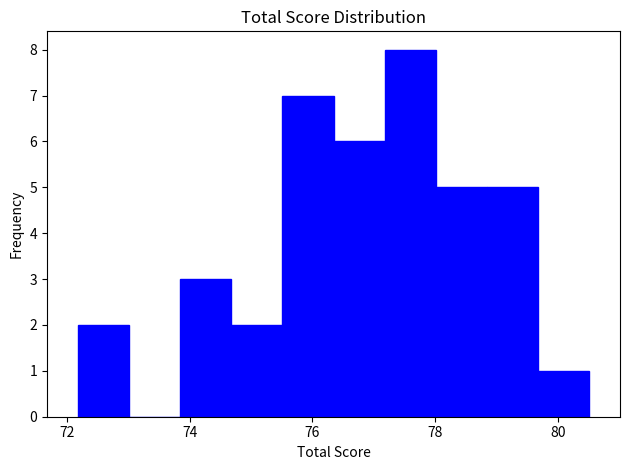

Over which range of the x-axis is the bar tallest?

77.2 to 78.0